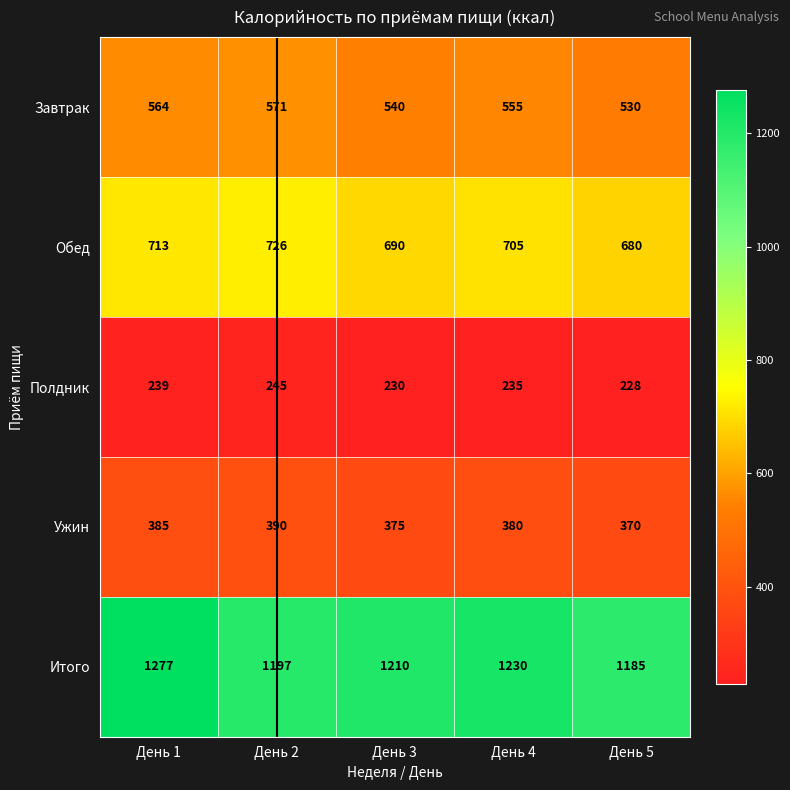

Which series has the largest range (max minus min)?

Итого